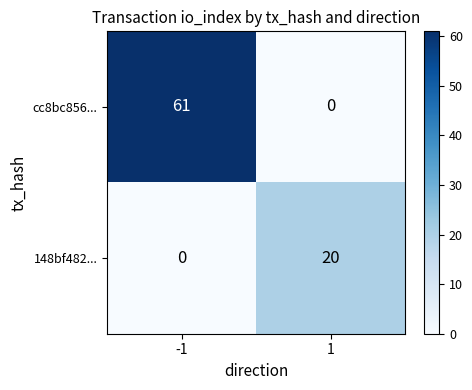

What is the sum of the cc8bc856... values at 1 and -1?

61